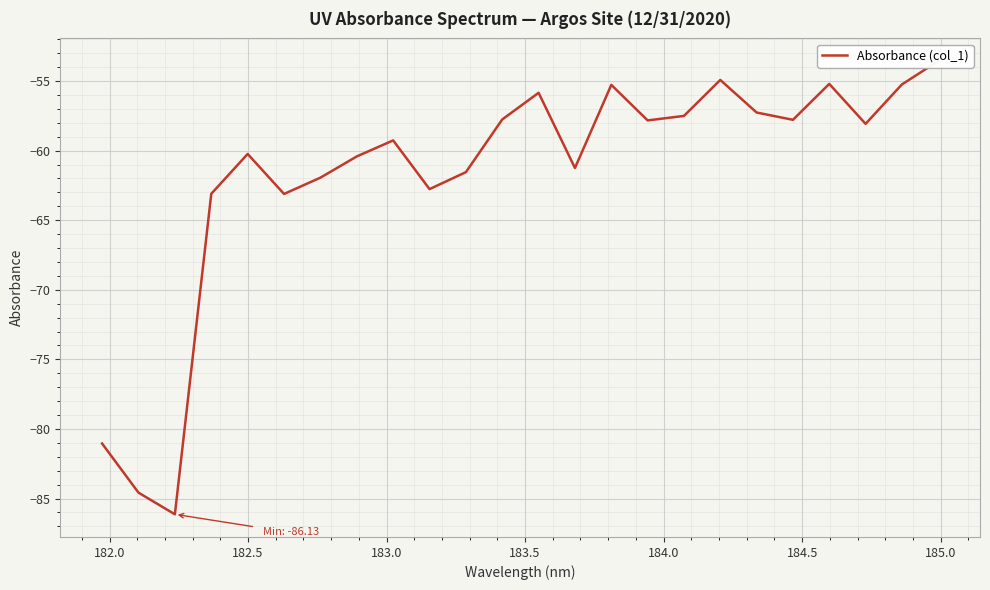

Count the number of data series in this chart.

1